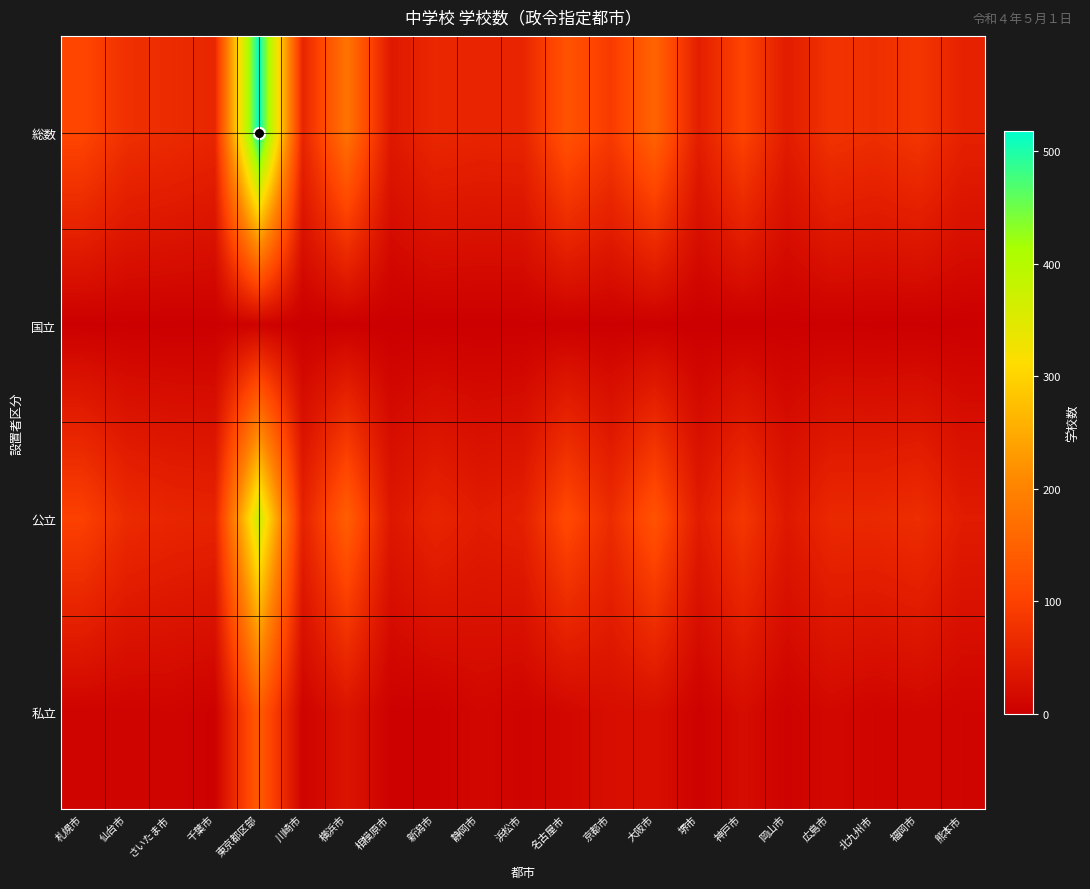

What is the total value across all series at さいたま市?

134